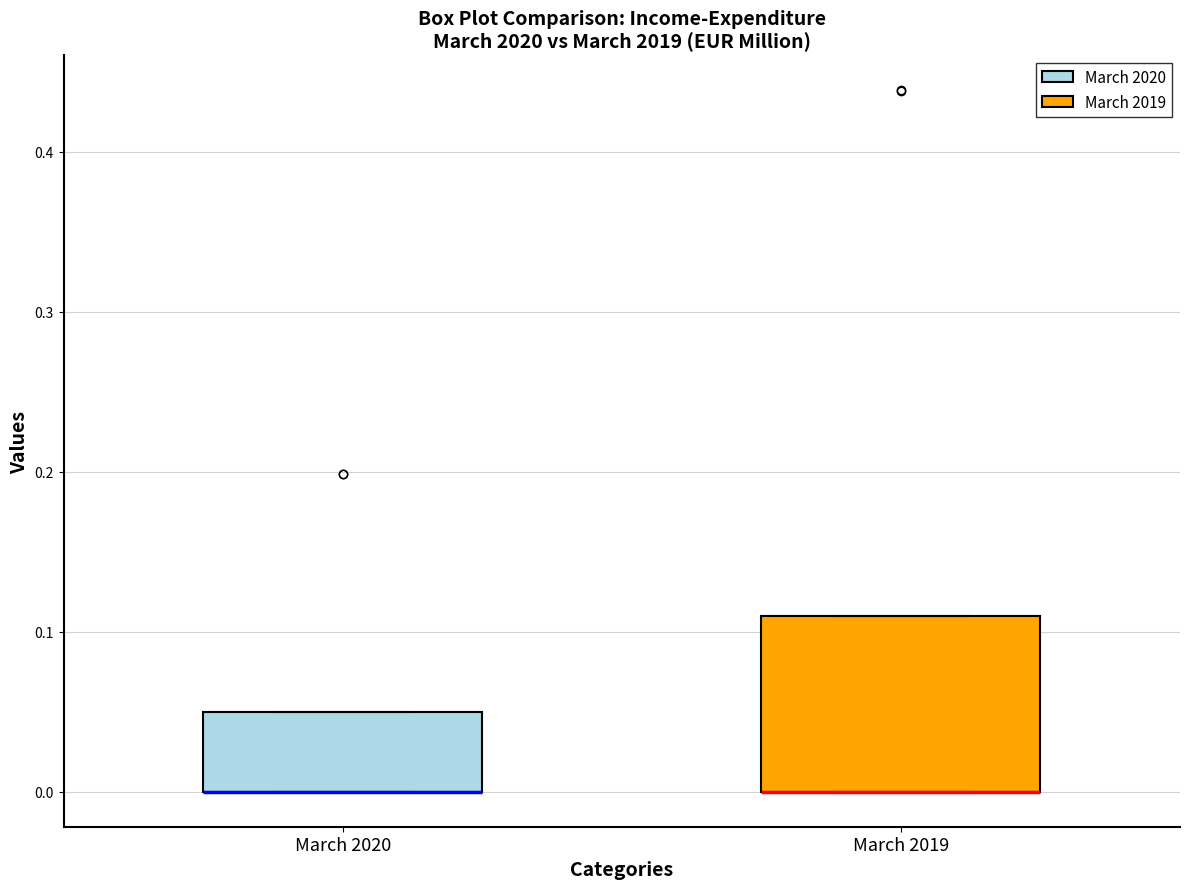

Comparing the boxes themselves (not the whiskers), which one is the tallest?

March 2019